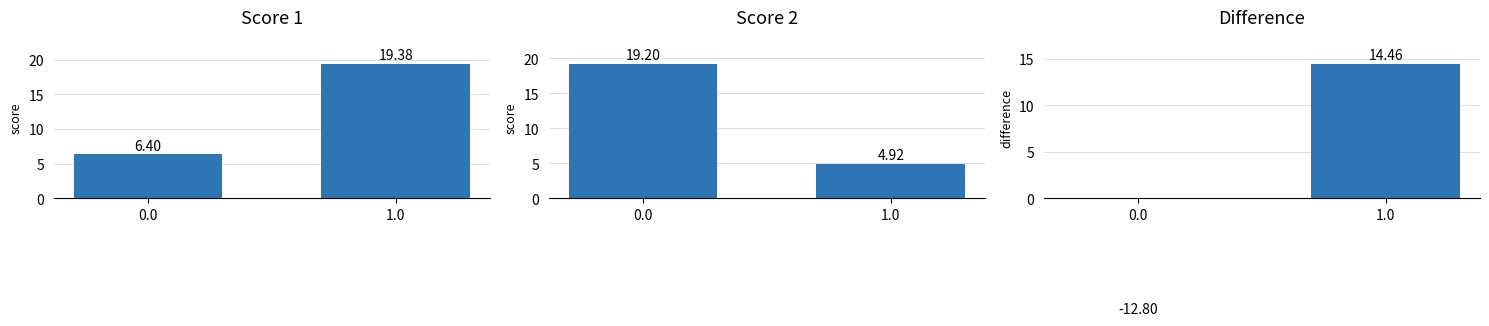

Which series has the largest total across all categories?

Score 1